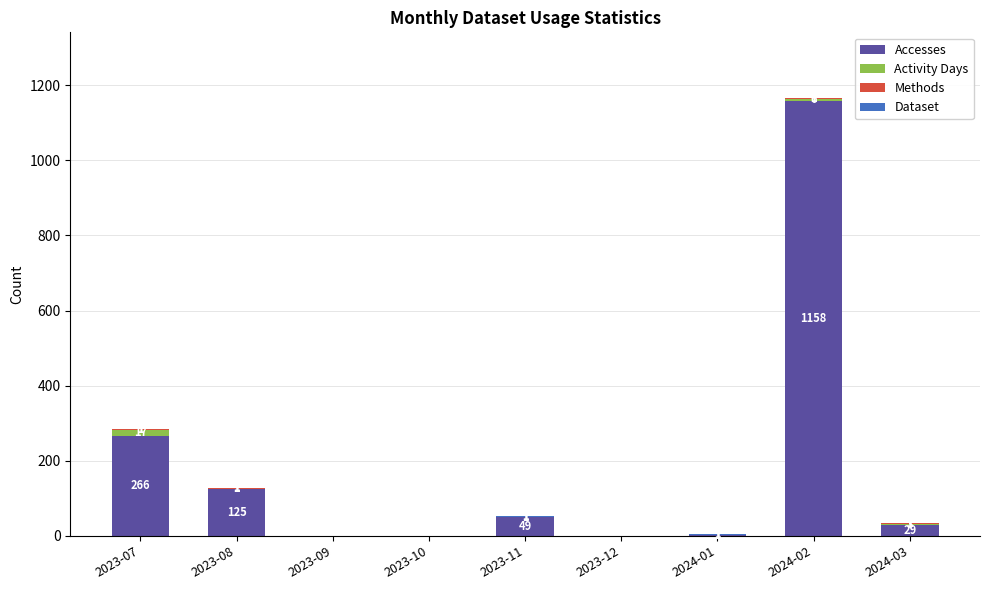

What is the highest value of the Accesses series?

1158